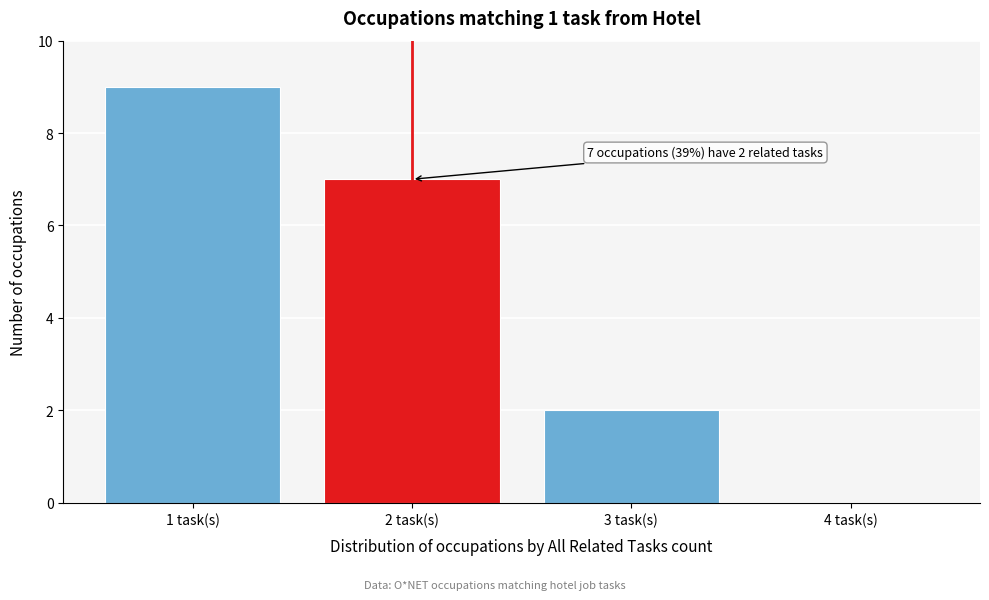

Reading right to left, what are all the values shown in this chart?

4 task(s)=0	3 task(s)=2	2 task(s)=7	1 task(s)=9